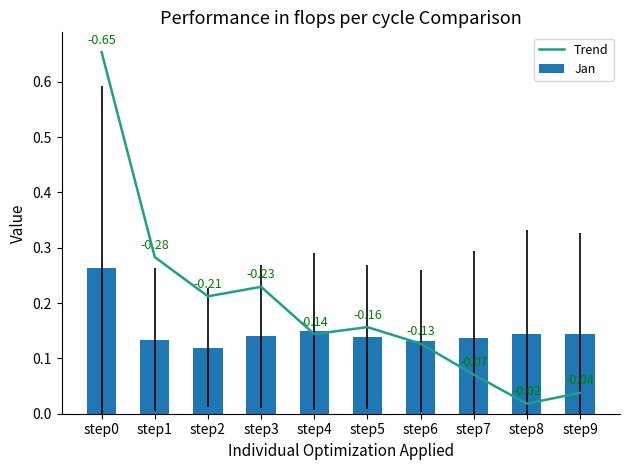

Is it true that Trend equals 0.1 at step3?

False